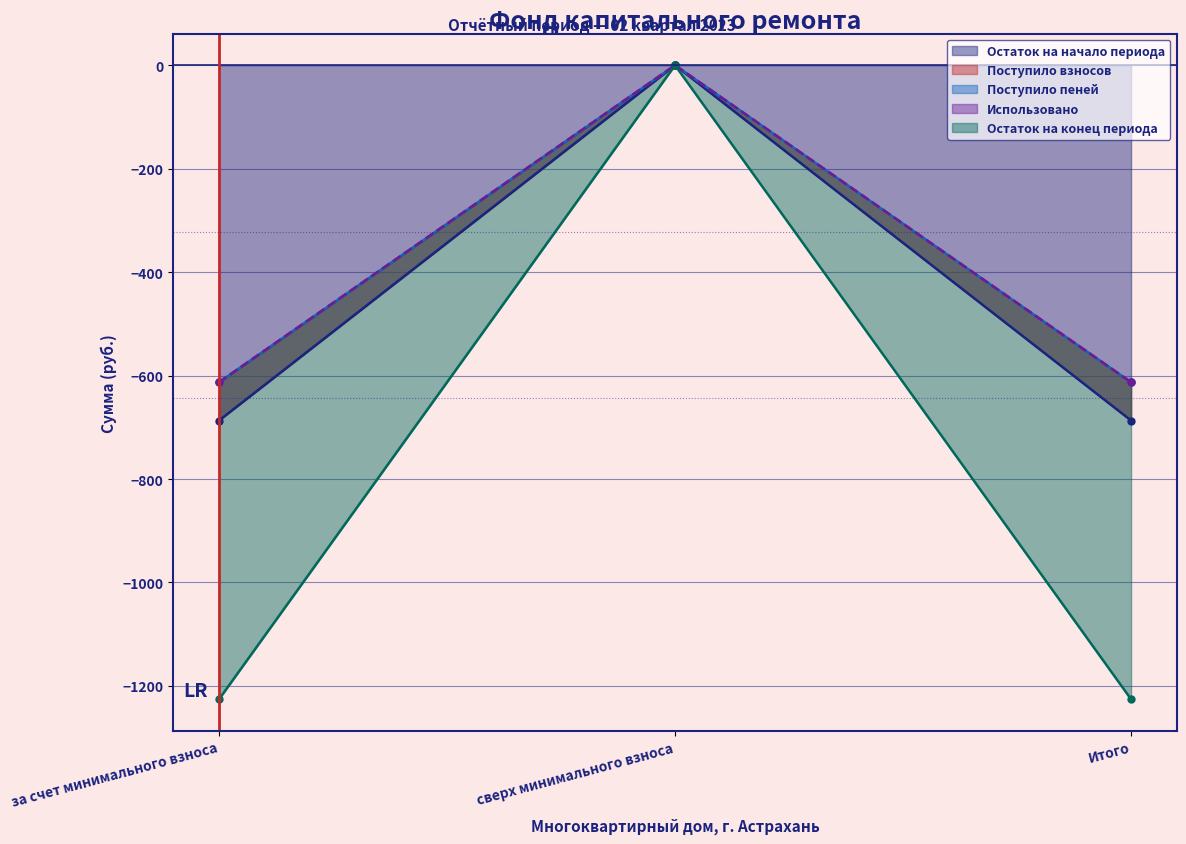

List the labels in order of Остаток на конец периода value, smallest first.

за счет минимального взноса, Итого, сверх минимального взноса